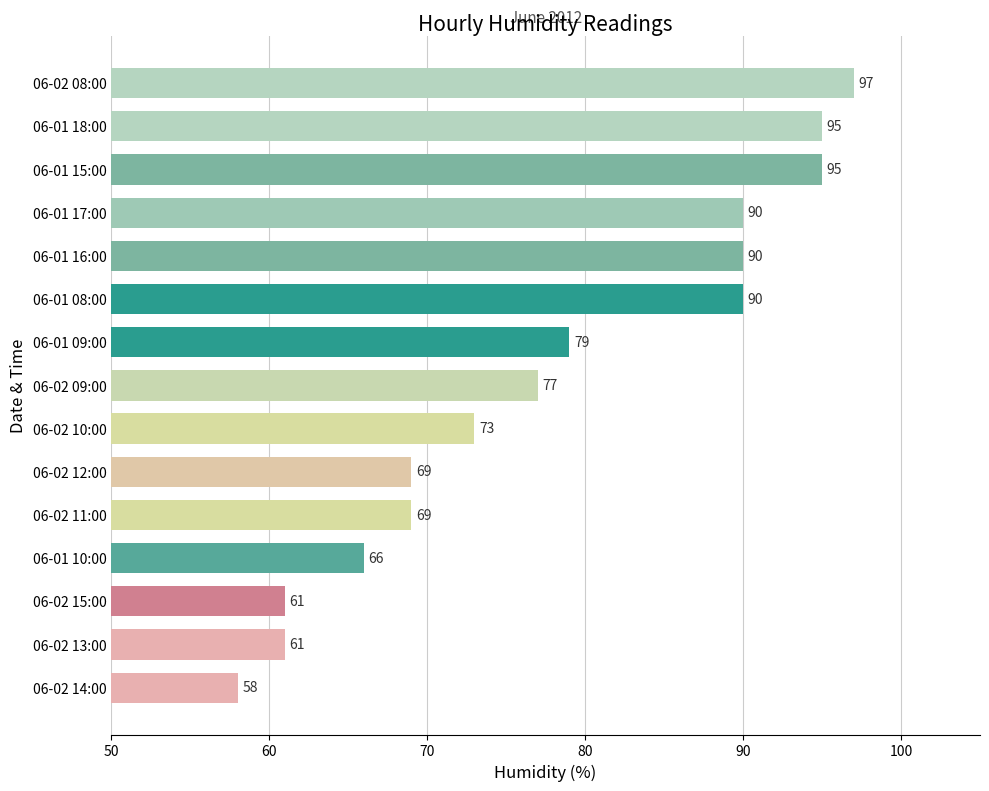

How many bars are there in total?

15